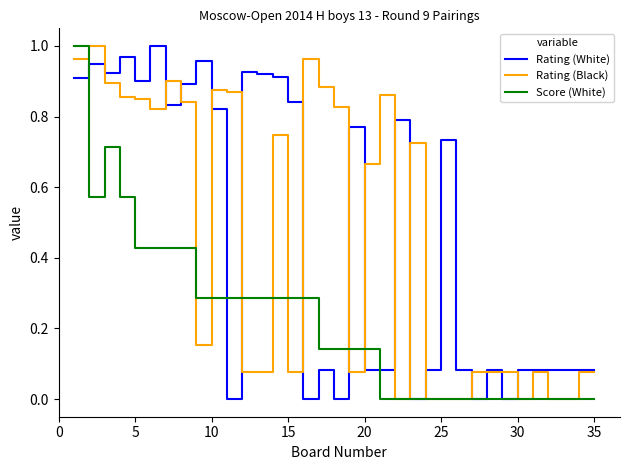

How many lines are shown in the chart?

3